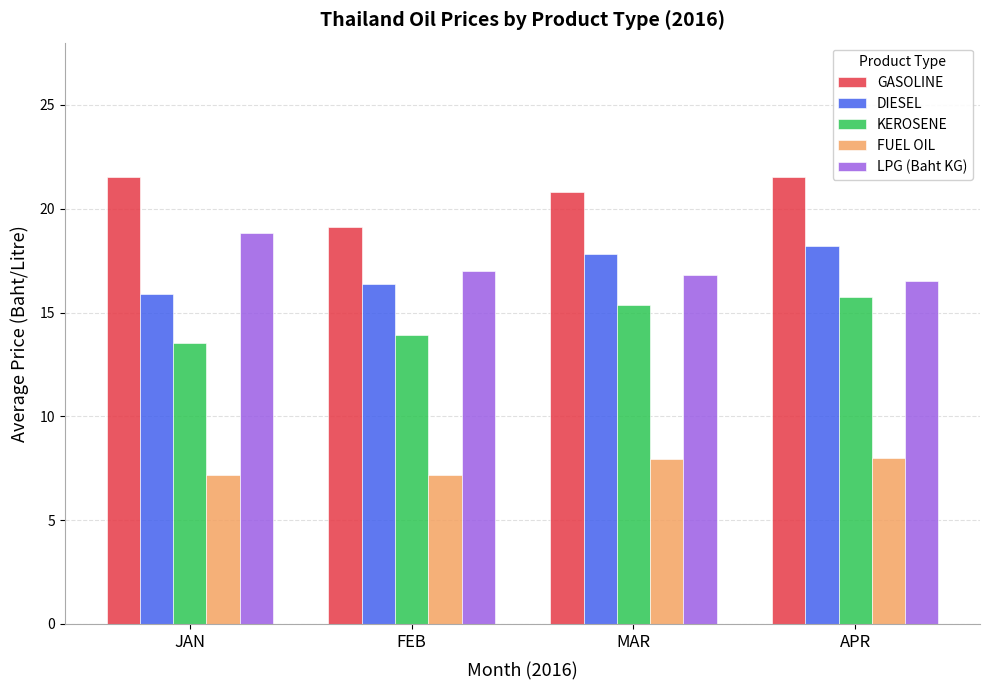

The value of KEROSENE at JAN is 21.7. True or false?

False